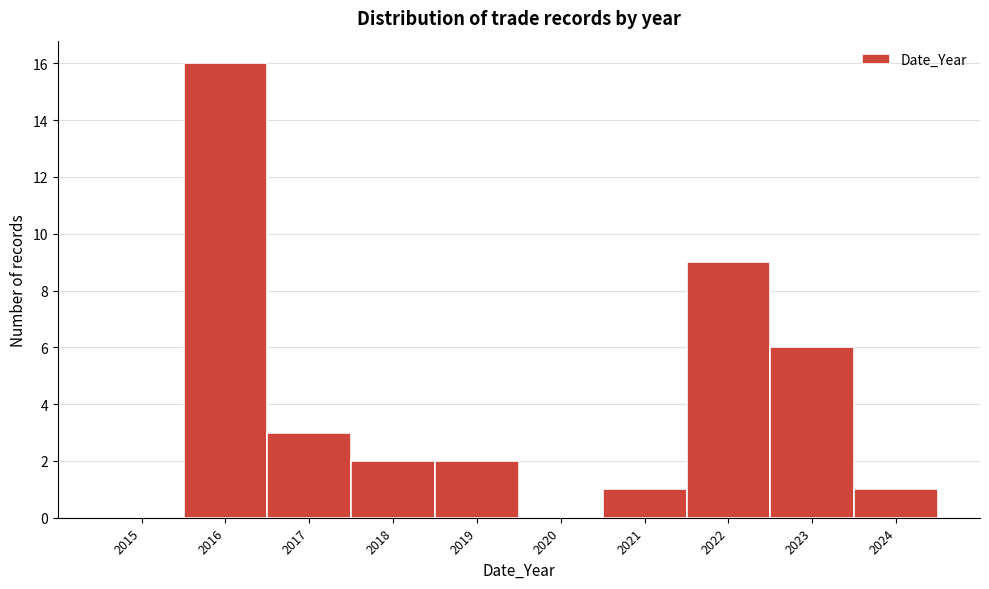

Reading left to right, extract all data points from this chart.

2015=0	2016=16	2017=3	2018=2	2019=2	2020=0	2021=1	2022=9	2023=6	2024=1